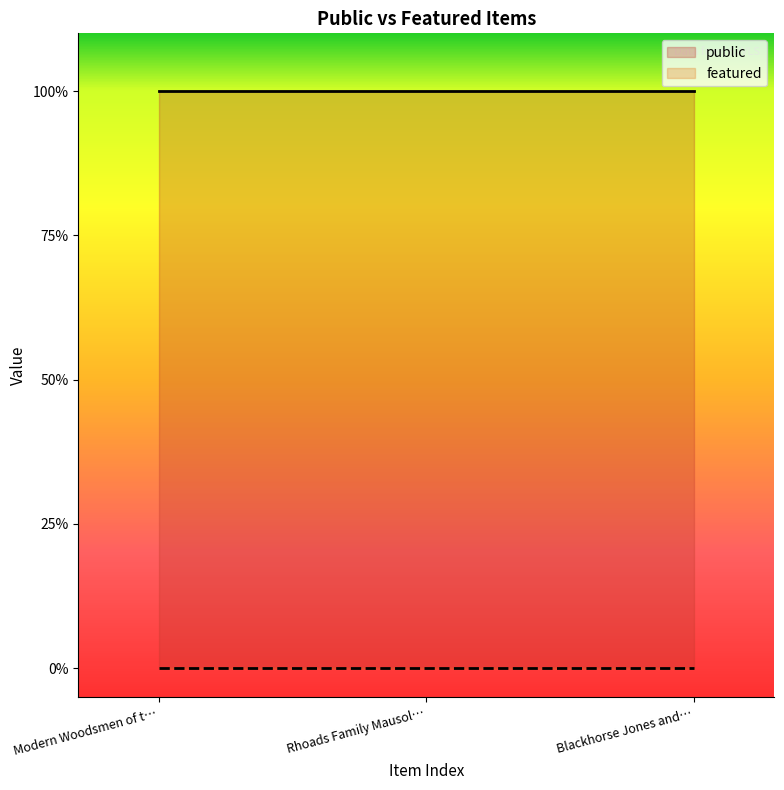

What are all the series names shown in the legend?

public, featured